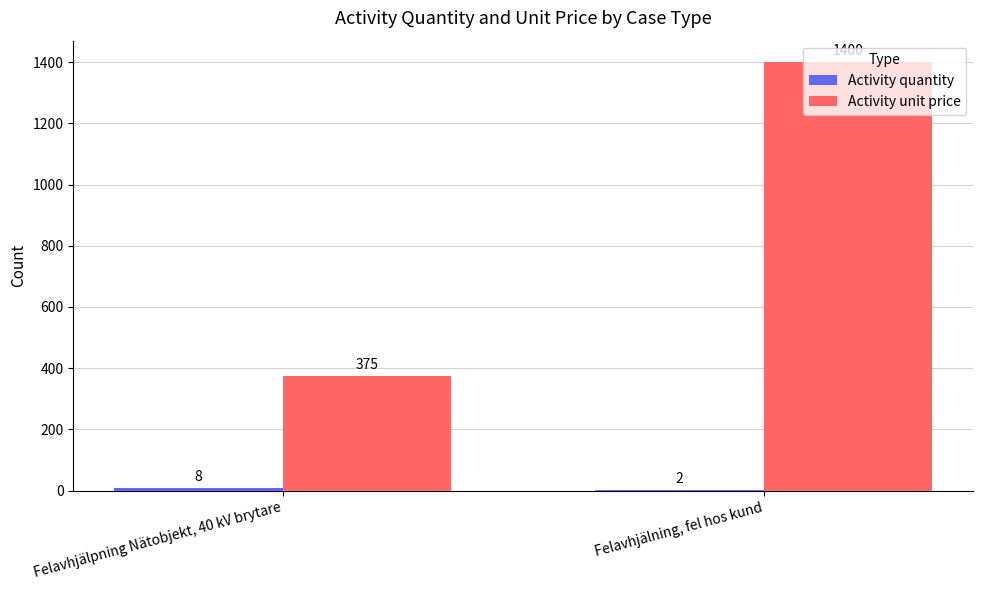

What is the sum of all Activity unit price values?

1775